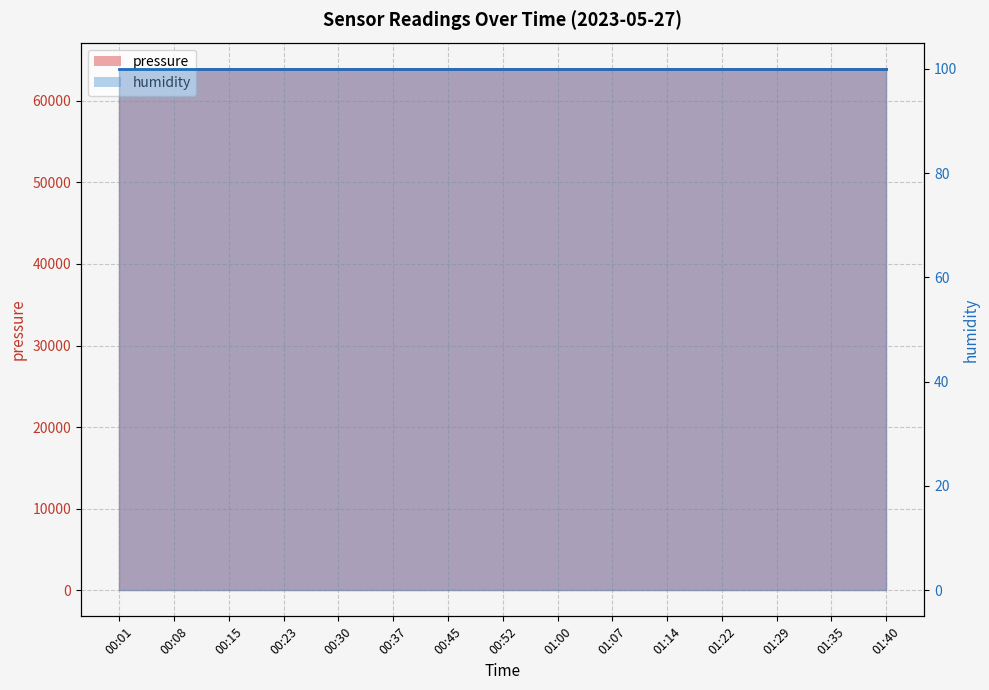

Reading left to right, what are all the values shown in this chart?

pressure line: 00:01=63936.0	00:08=63936.0	00:15=63936.0	00:23=63936.0	00:30=63936.0	00:37=63936.0	00:45=63936.0	00:52=63936.0	01:00=63936.0	01:07=63936.0	01:14=63936.0	01:22=63936.0	01:29=63936.0	01:35=63936.0	01:40=63936.0
humidity line: 00:01=100.0	00:08=100.0	00:15=100.0	00:23=100.0	00:30=100.0	00:37=100.0	00:45=100.0	00:52=100.0	01:00=100.0	01:07=100.0	01:14=100.0	01:22=100.0	01:29=100.0	01:35=100.0	01:40=100.0